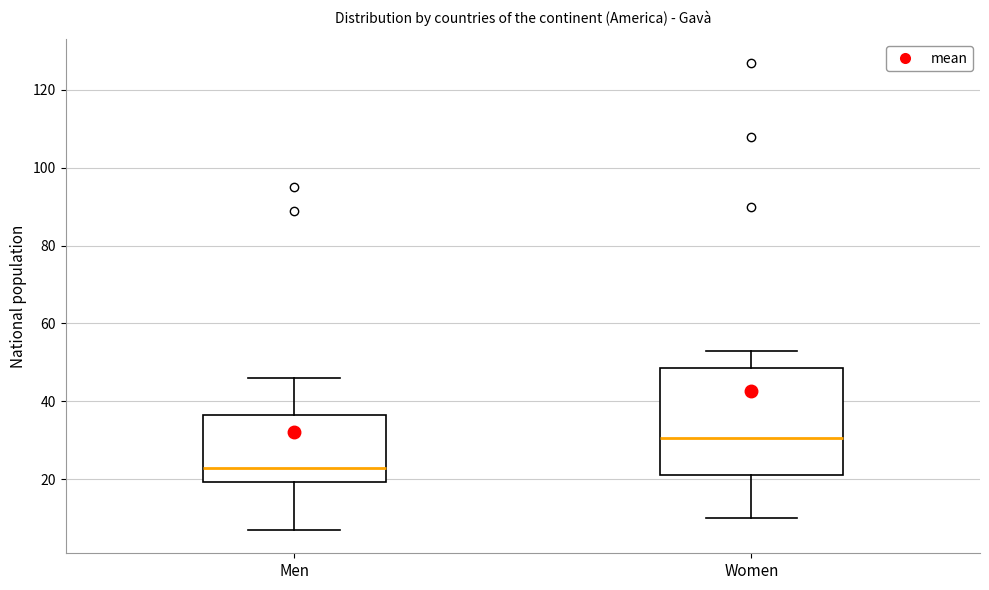

Comparing the boxes themselves (not the whiskers), which one is the tallest?

Women